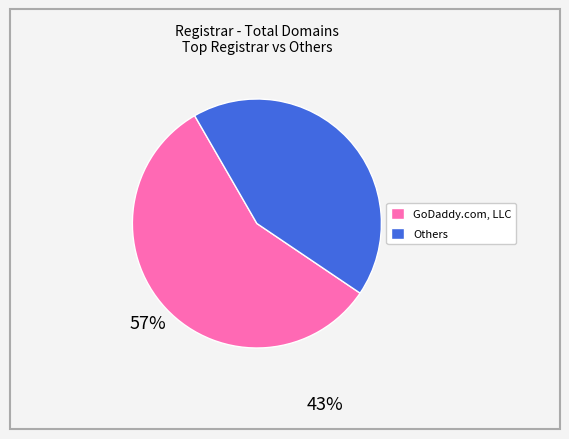

Approximately how many times larger is the value at Others compared to GoDaddy.com, LLC?

0.7